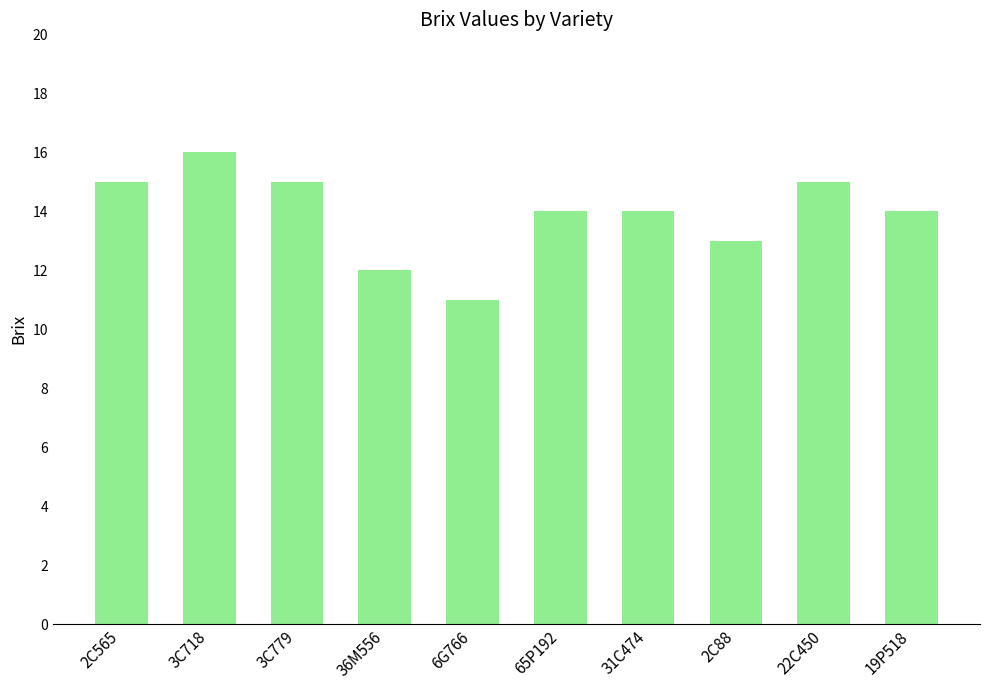

Count the number of categories in the chart.

10